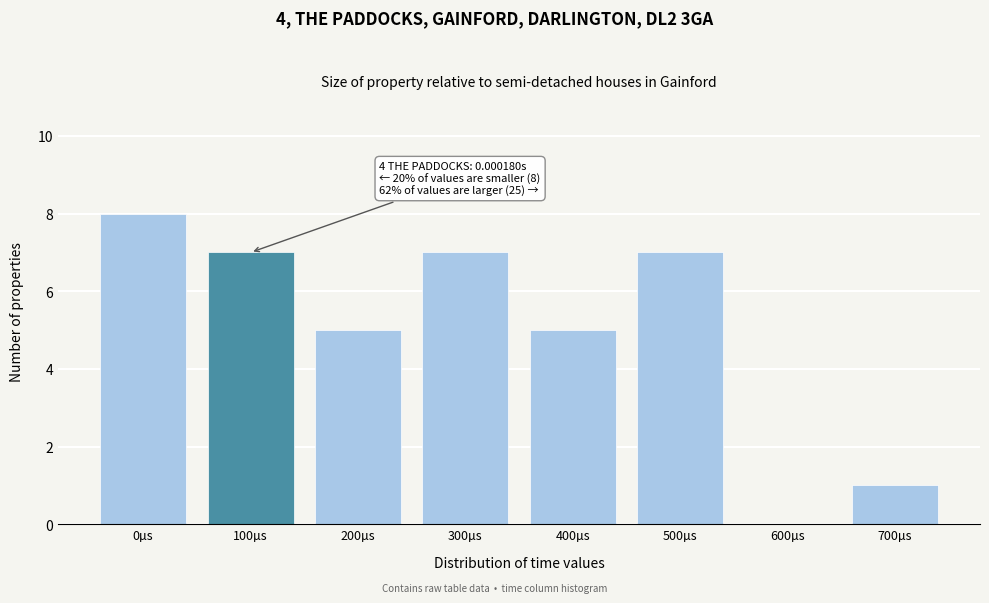

Reading right to left, what are all the values shown in this chart?

700µs=1	600µs=0	500µs=7	400µs=5	300µs=7	200µs=5	100µs=7	0µs=8